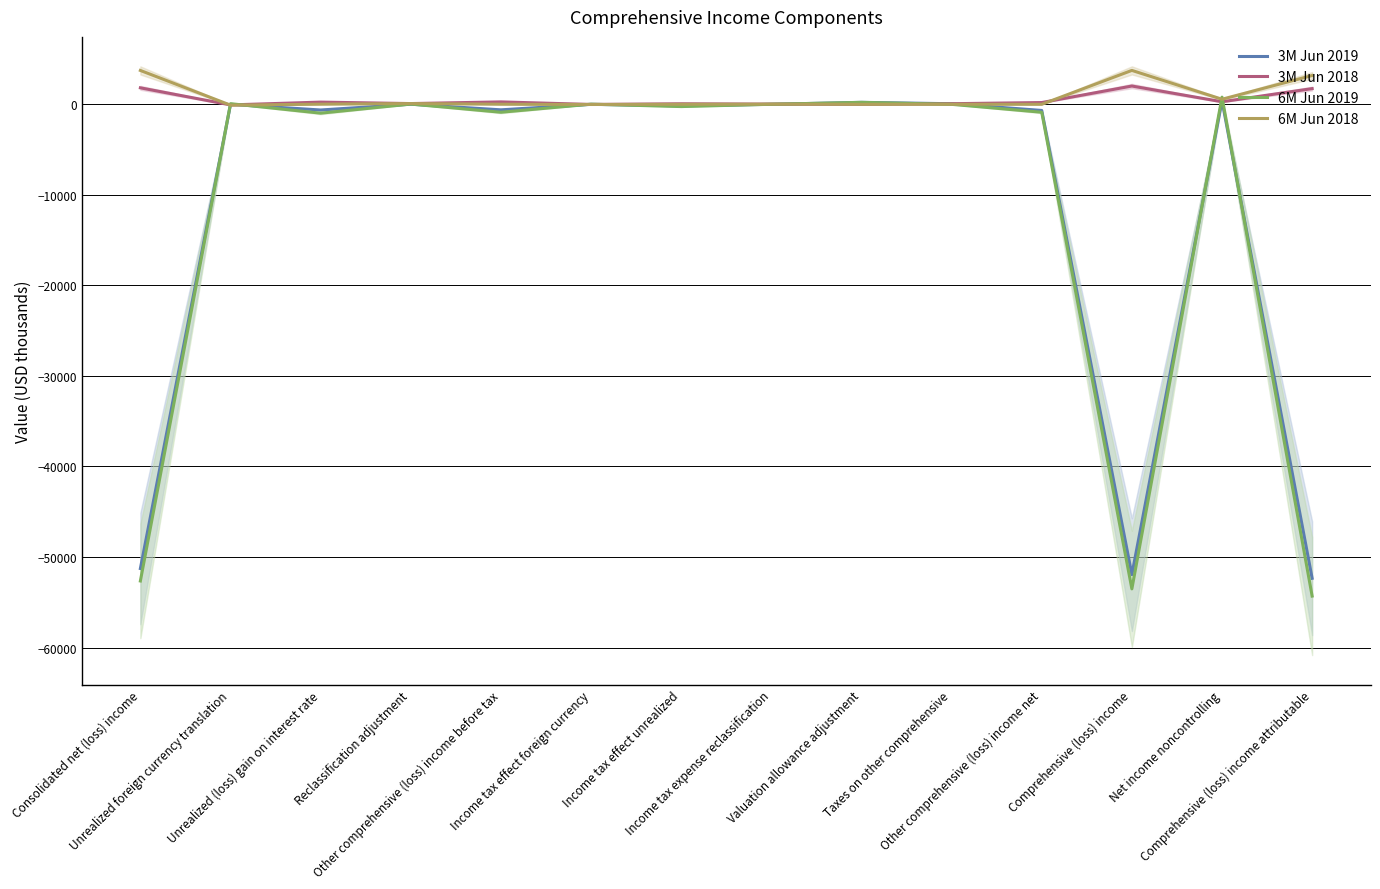

What position from the left is Income tax effect foreign currency?

6